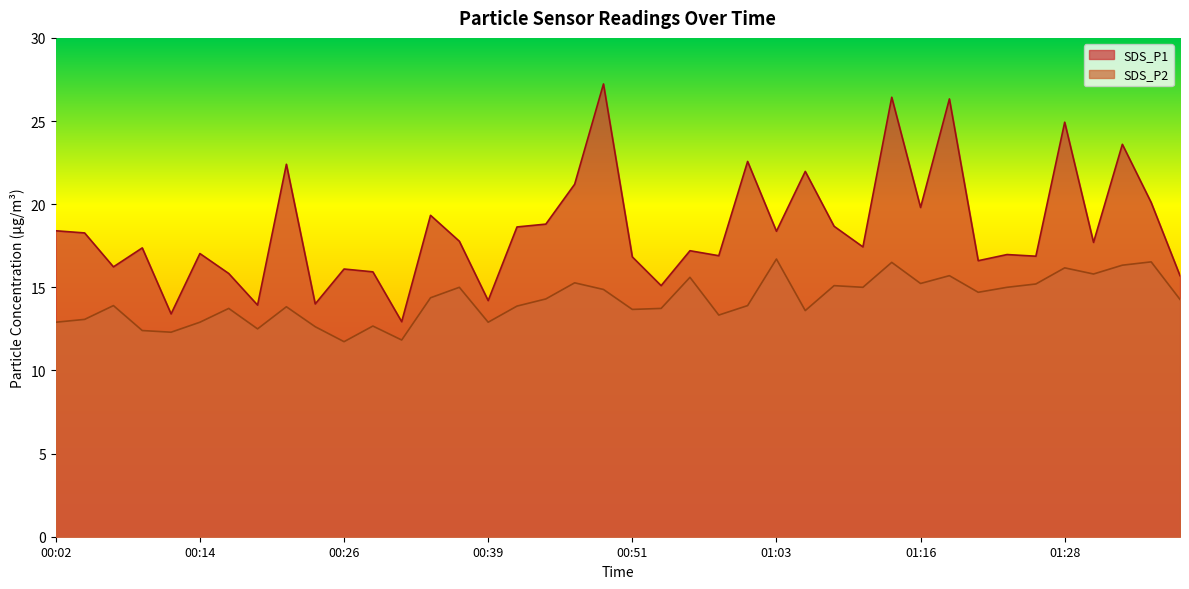

Is it true that SDS_P1 equals 3.5 at 00:17?

False